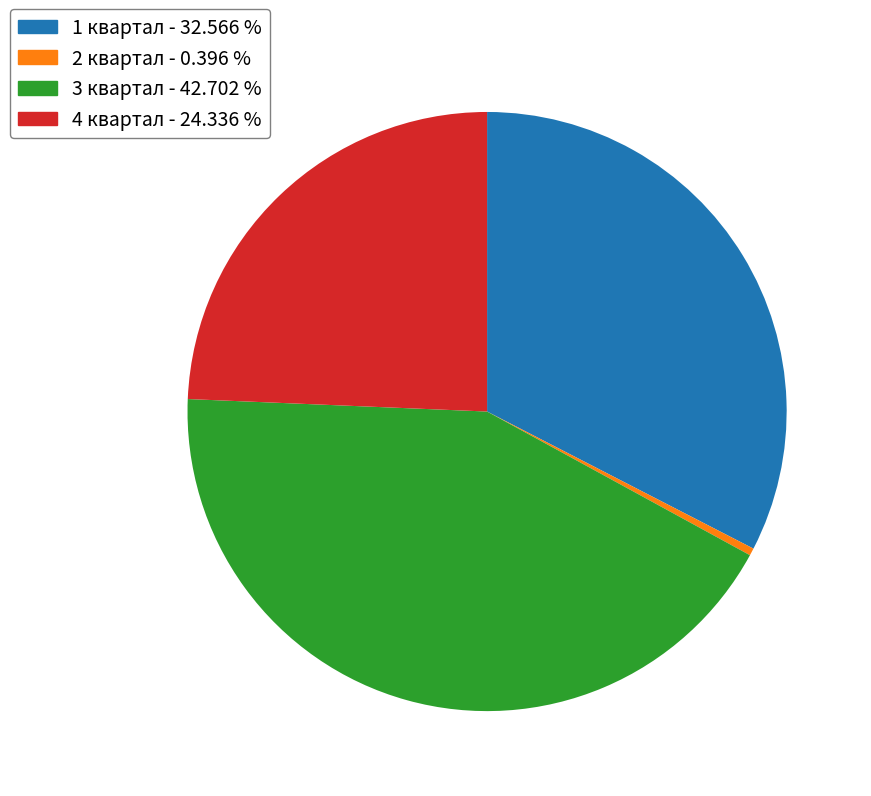

Is the sum of 3 квартал and 1 квартал greater than half?

Yes